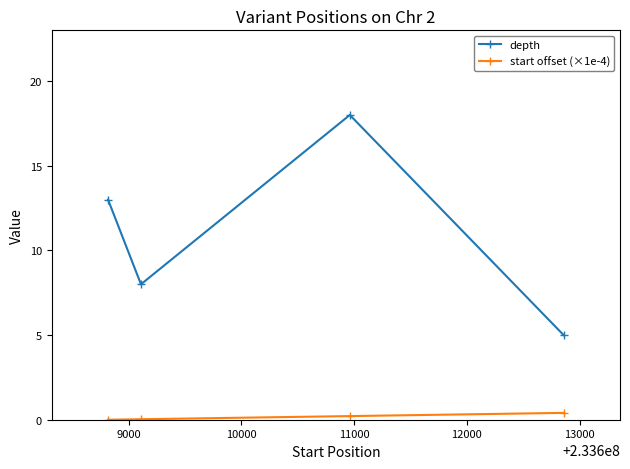

Does the chart display data point markers on the line(s)?

Yes